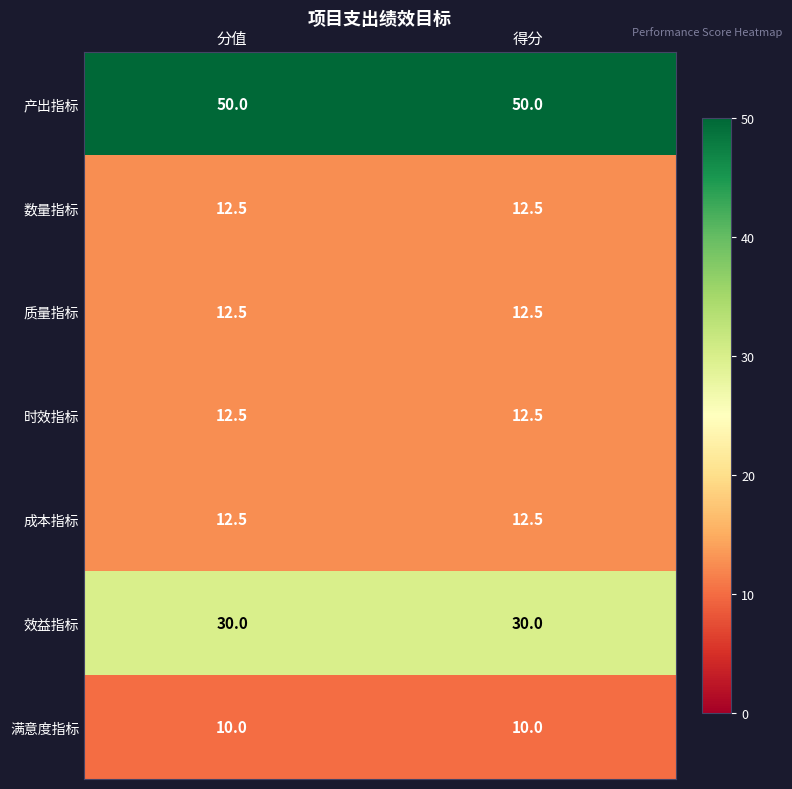

What is the maximum value shown in the chart?

50.0